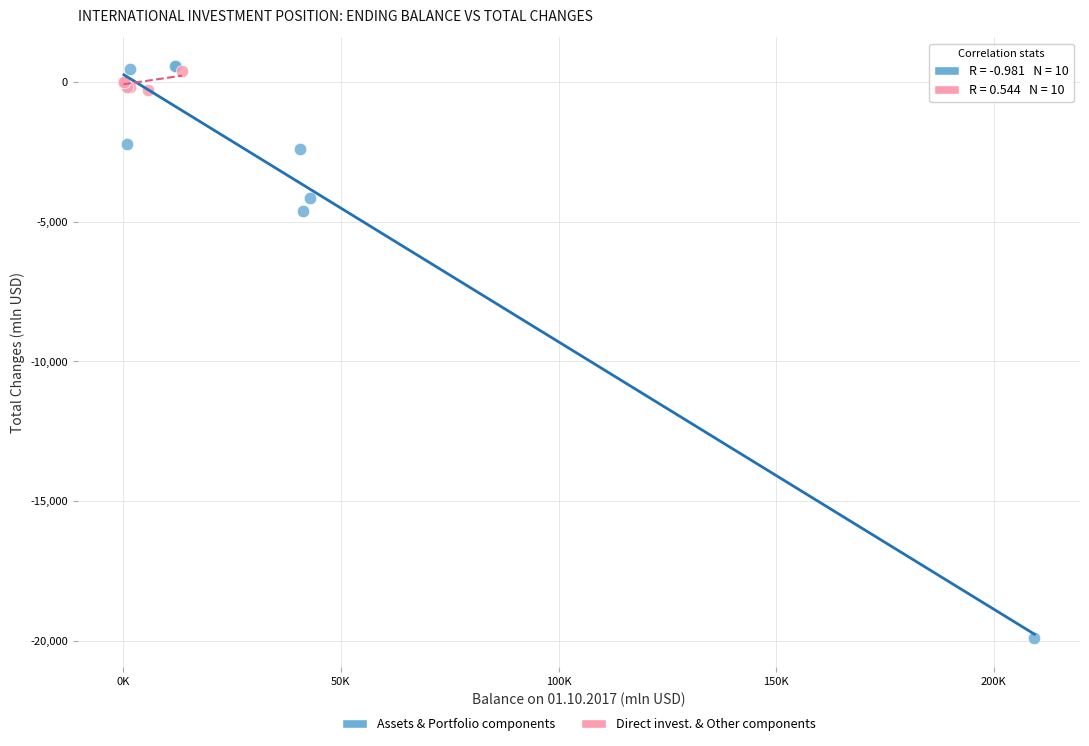

Which series reaches the minimum Y coordinate?

Assets & Portfolio components